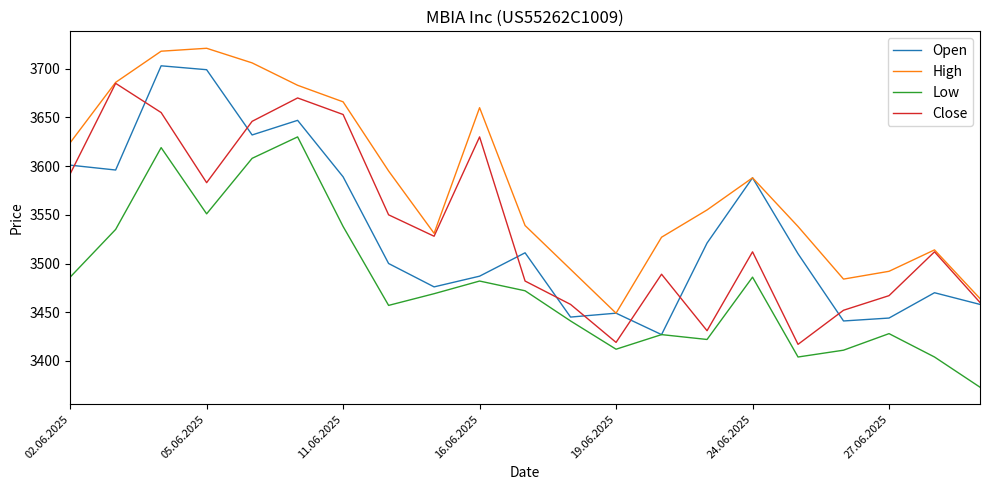

Rank the series by their maximum value, from lowest to highest.

Low, Close, Open, High